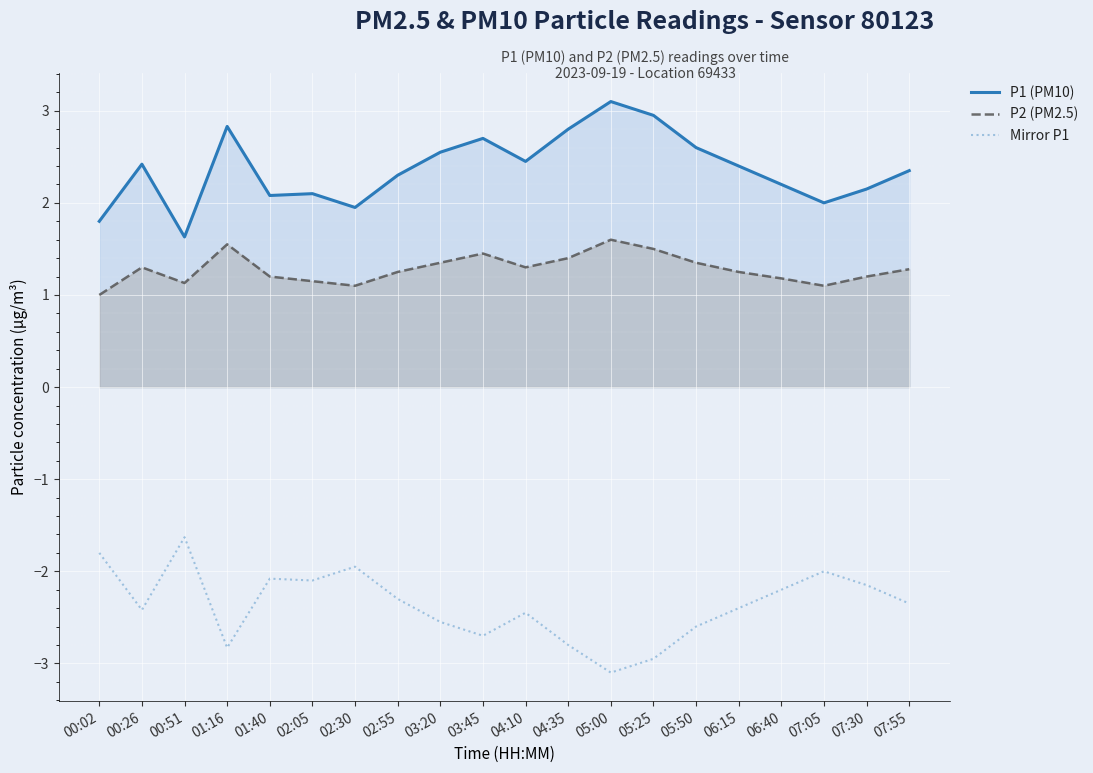

At which category does P1 (PM10) reach its first local peak?

00:26